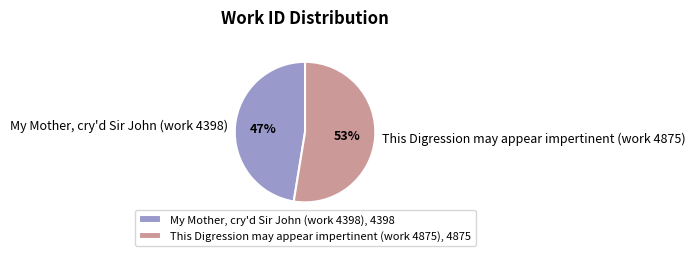

Which slice represents more than half of the pie?

This Digression may appear impertinent (work 4875)